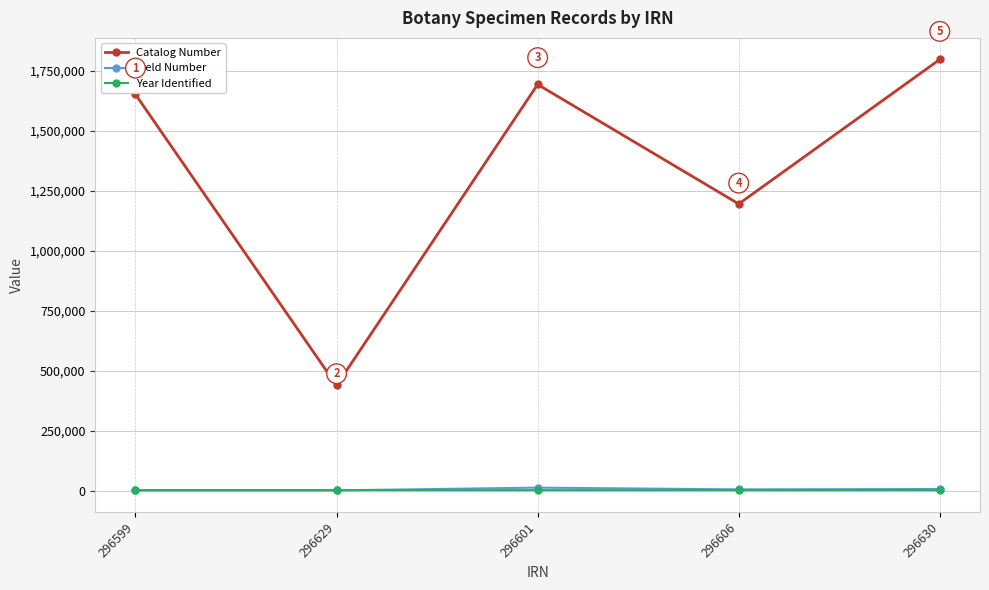

List the labels in order of Catalog Number value, smallest first.

296629, 296606, 296599, 296601, 296630